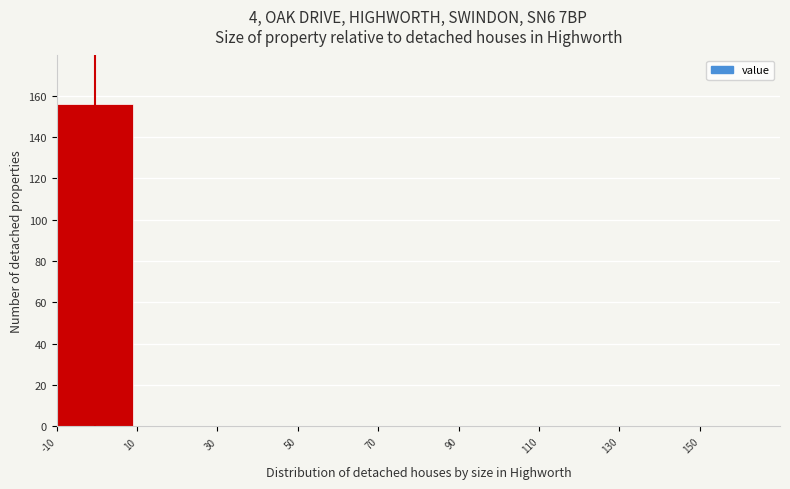

Reading left to right, transcribe this chart: for each bar, give the range it covers on the x-axis and its height. The values are not printed on the chart, so give them approximately, as read against the axis.

-10 to 10: 156
10 to 30: 0
30 to 50: 0
50 to 70: 0
70 to 90: 0
90 to 110: 0
110 to 130: 0
130 to 150: 0
150 to 170: 0